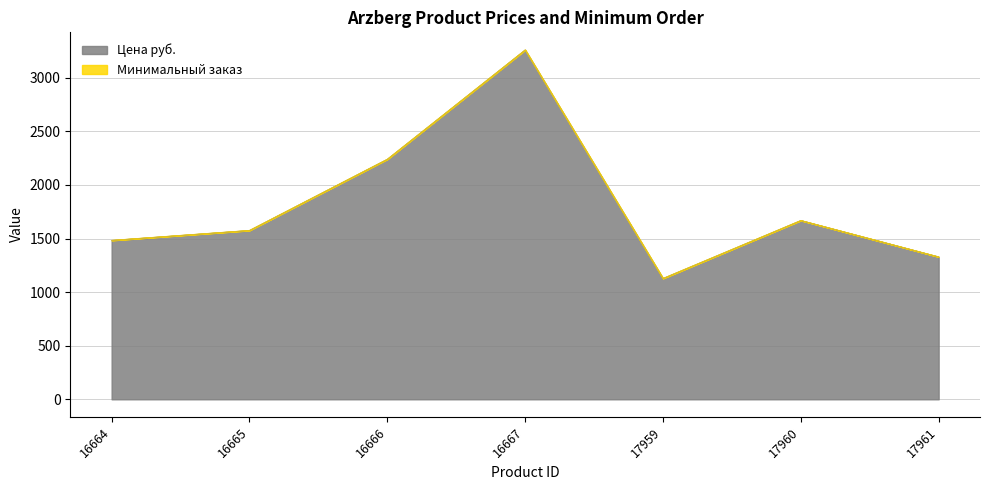

Reading right to left, transcribe all the data shown in this chart.

17961=1328.7	17960=1668.6	17959=1127.8	16667=3259.9	16666=2240.2	16665=1575.9	16664=1483.2